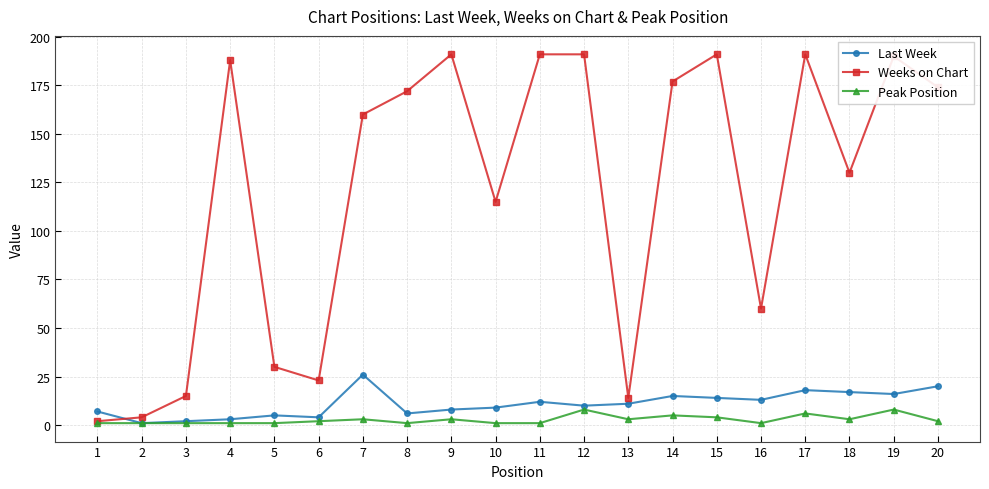

Which series ends up on top after the final intersection of Last Week and Weeks on Chart?

Weeks on Chart